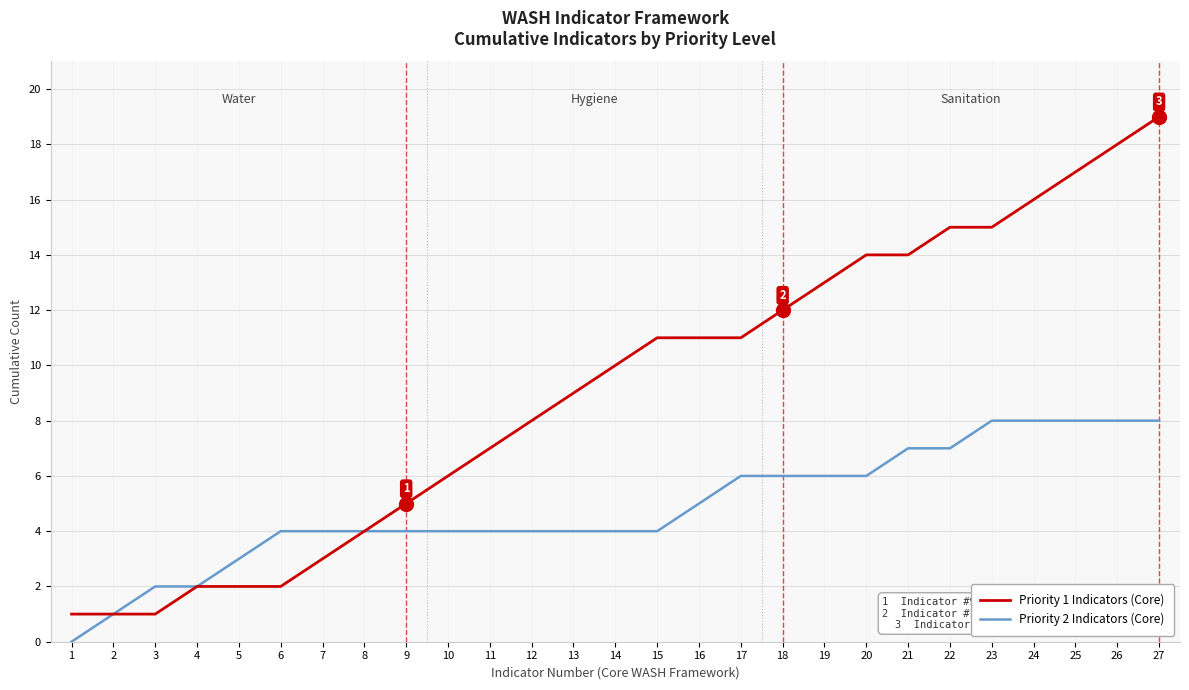

Is it true that Priority 1 Indicators (Core) equals 13 at 19?

True